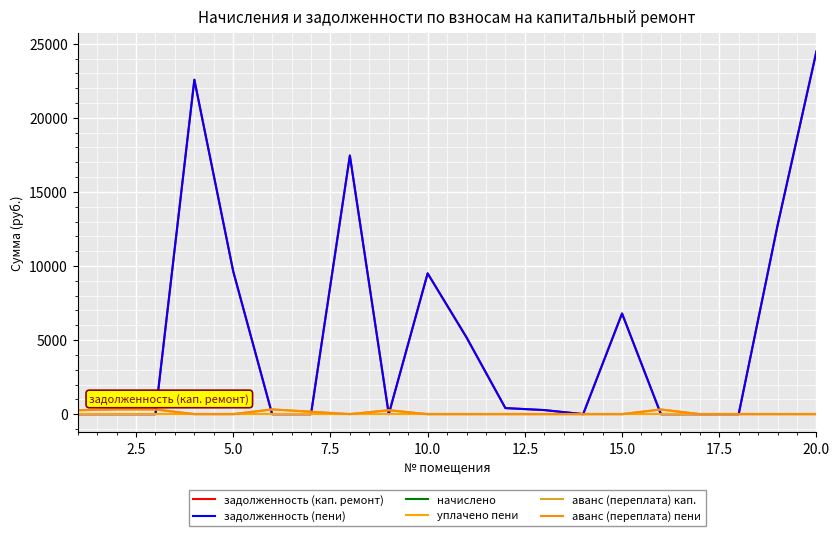

Is this an area chart (filled region under the line)?

No